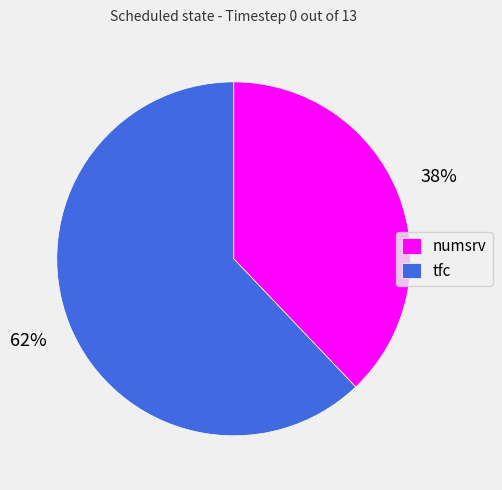

Is there a majority slice in this chart?

Yes